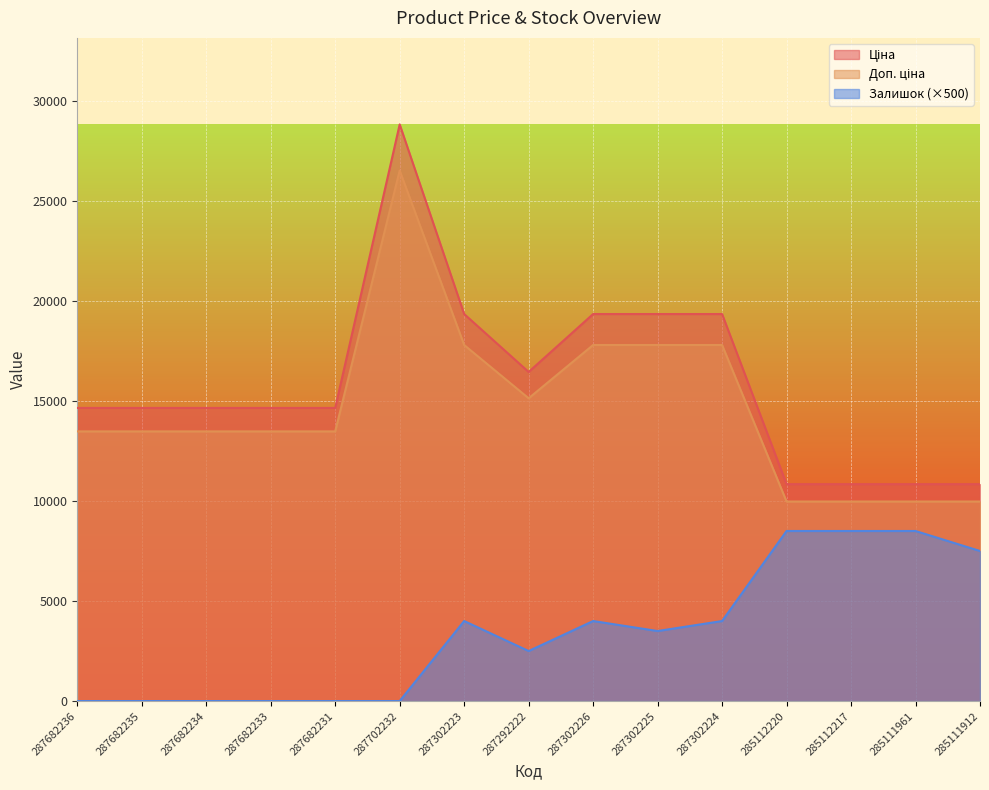

What is the label of the 3rd point from the left?

287682234